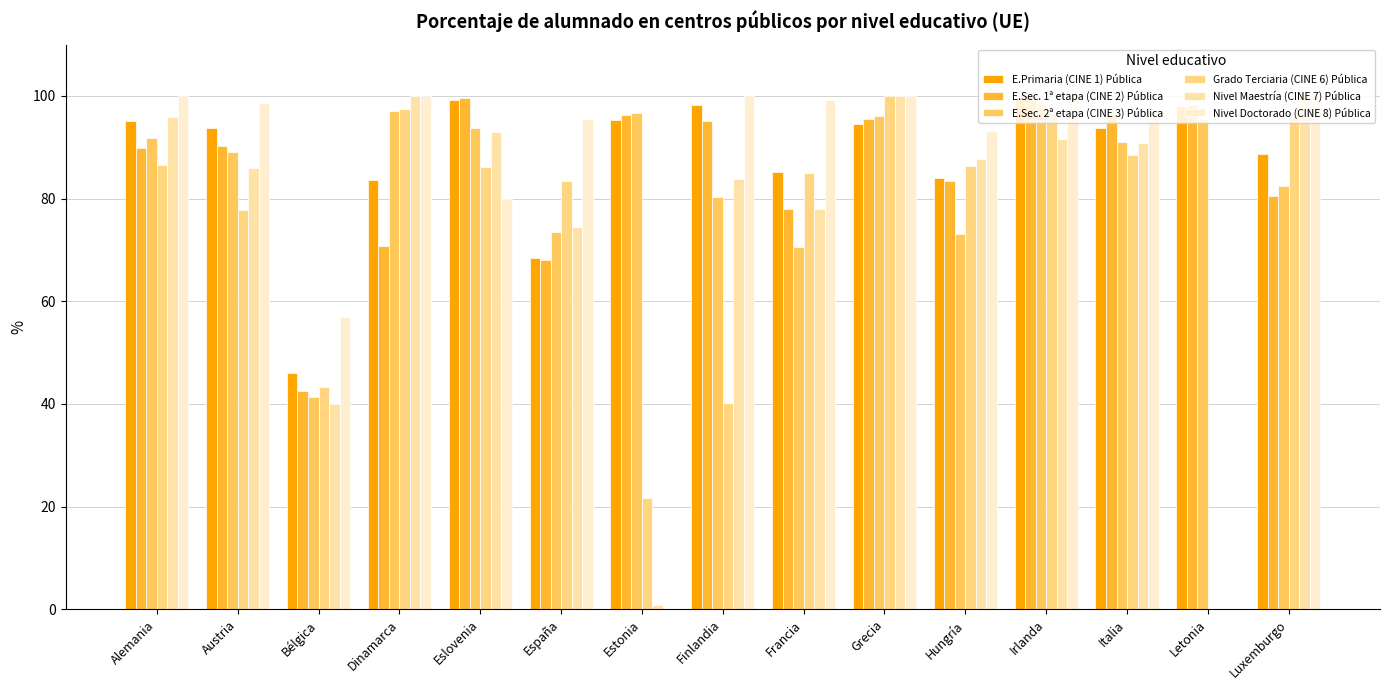

What is the greatest value displayed?

100.0